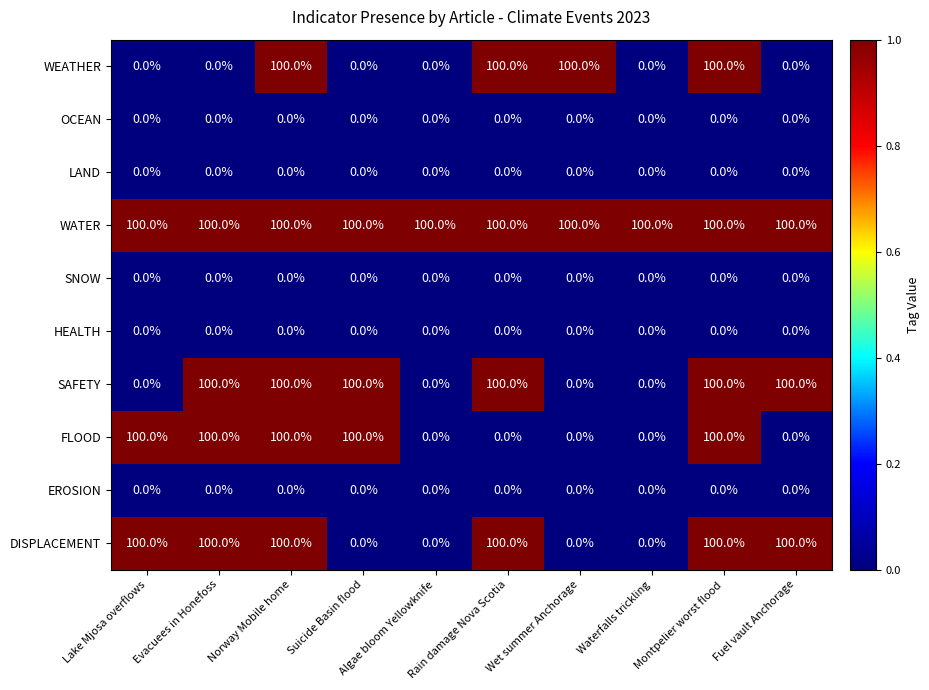

What is the difference between the highest and lowest values at Fuel vault Anchorage?

100